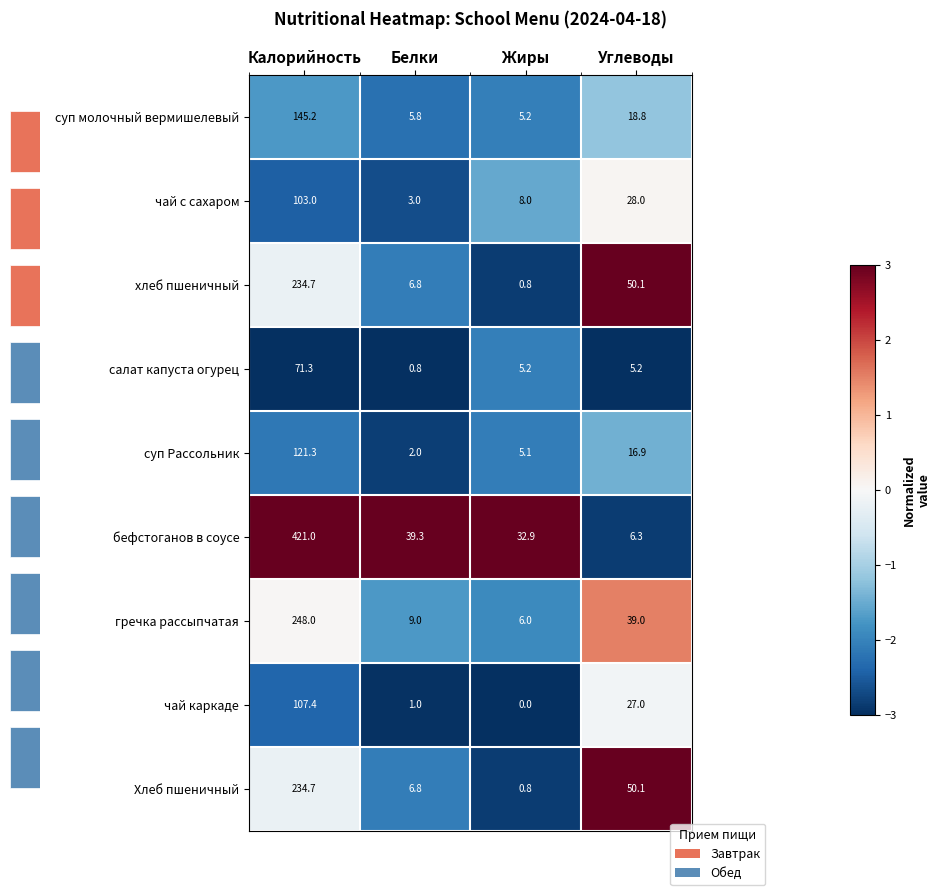

Reading left to right, what are all the values shown in this chart?

суп молочный вермишелевый: Калорийность=145.2	Белки=5.8	Жиры=5.2	Углеводы=18.8
чай с сахаром: Калорийность=103.0	Белки=3.0	Жиры=8.0	Углеводы=28.0
хлеб пшеничный: Калорийность=234.7	Белки=6.8	Жиры=0.8	Углеводы=50.1
салат капуста огурец: Калорийность=71.3	Белки=0.8	Жиры=5.2	Углеводы=5.2
суп Рассольник: Калорийность=121.3	Белки=2.0	Жиры=5.1	Углеводы=16.9
бефстоганов в соусе: Калорийность=421.0	Белки=39.3	Жиры=32.9	Углеводы=6.3
гречка рассыпчатая: Калорийность=248.0	Белки=9.0	Жиры=6.0	Углеводы=39.0
чай каркаде: Калорийность=107.4	Белки=1.0	Жиры=0.0	Углеводы=27.0
Хлеб пшеничный: Калорийность=234.7	Белки=6.8	Жиры=0.8	Углеводы=50.1